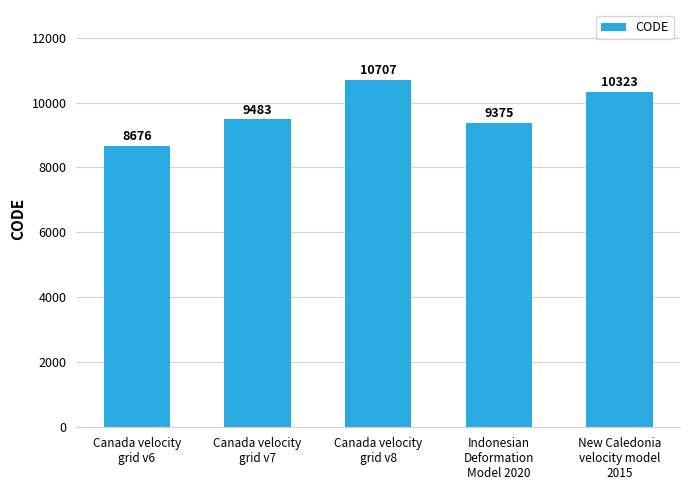

How many series are shown in this chart?

1